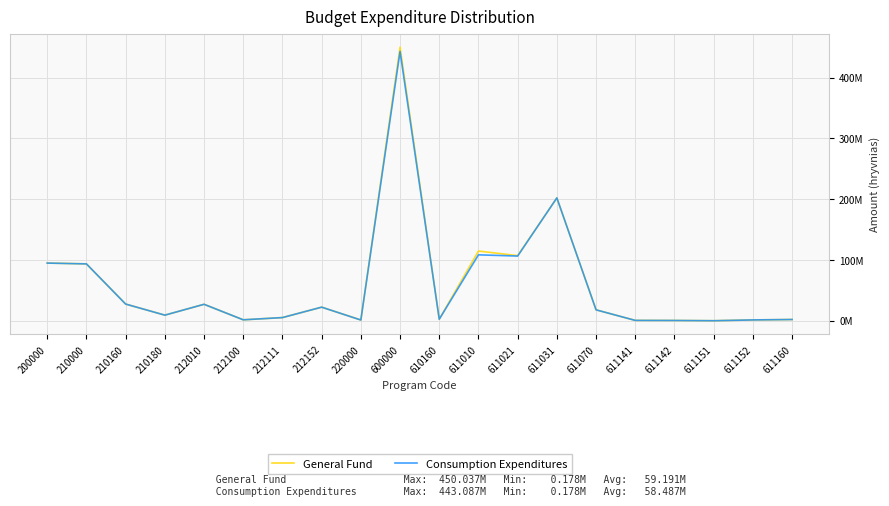

Which category has the highest value across all series?

600000